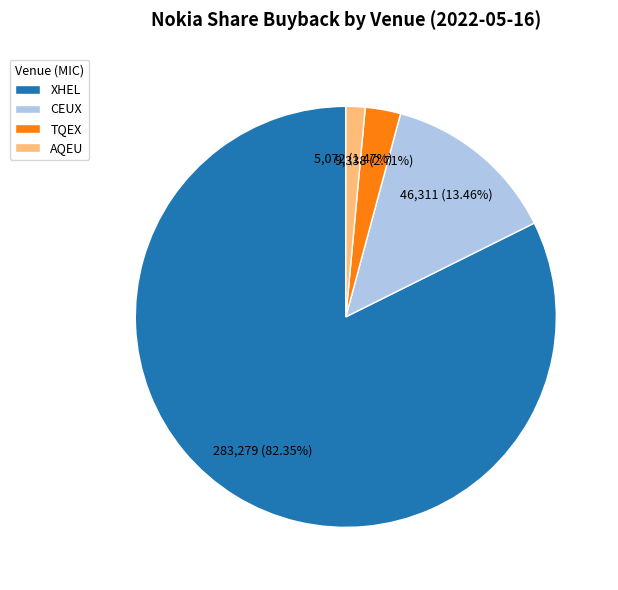

True or false: TQEX accounts for 15% of the total.

False